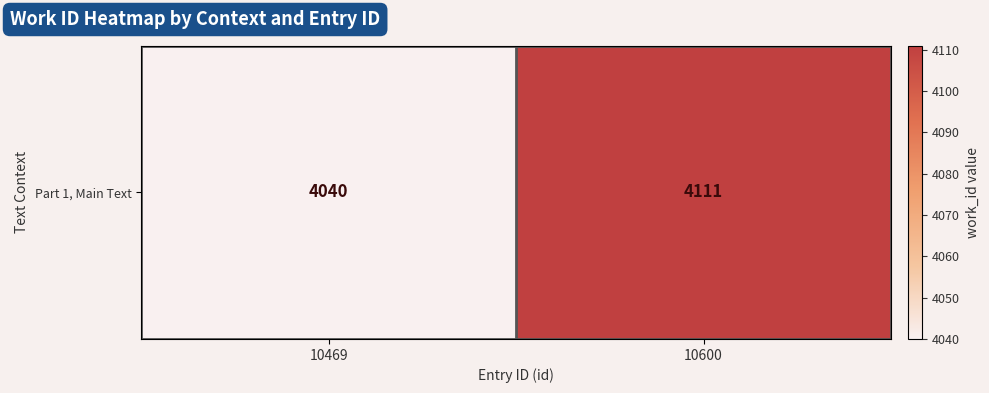

What is the average value?

4076